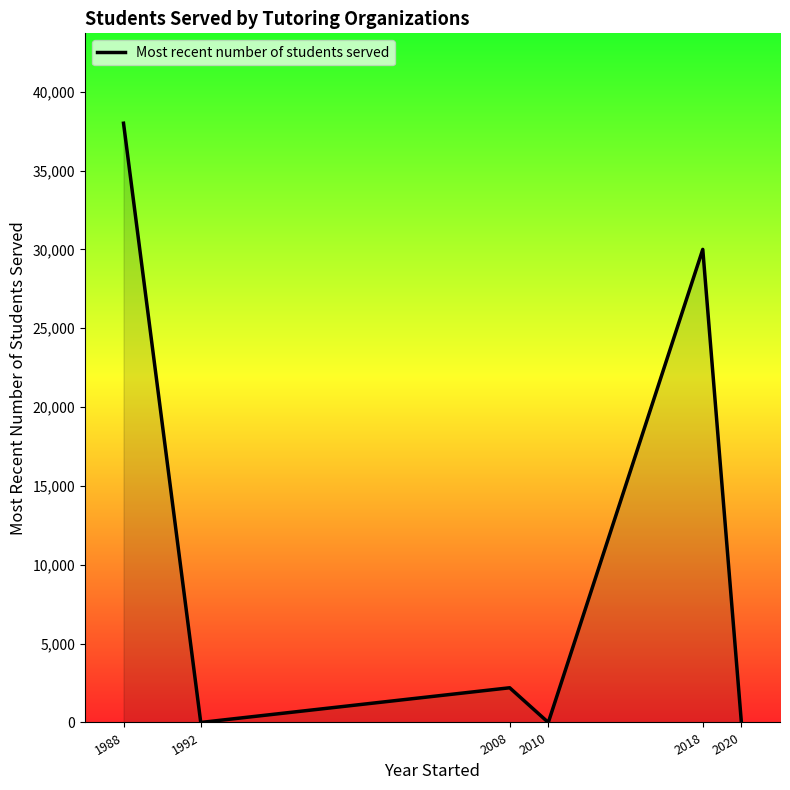

What is the difference between the maximum and second lowest values?

38000